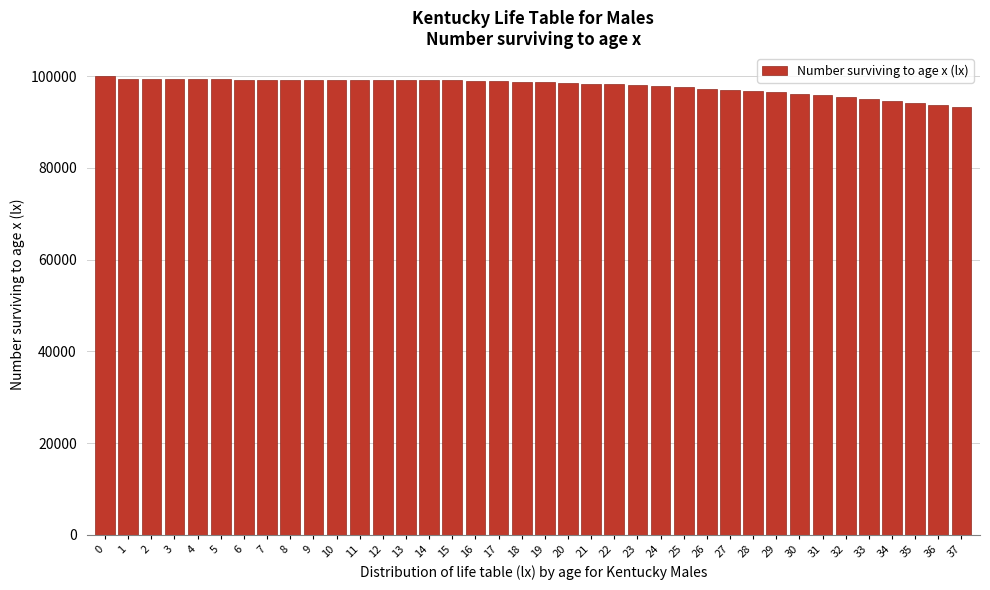

Is it true that the value at 23 is 38241.3?

False